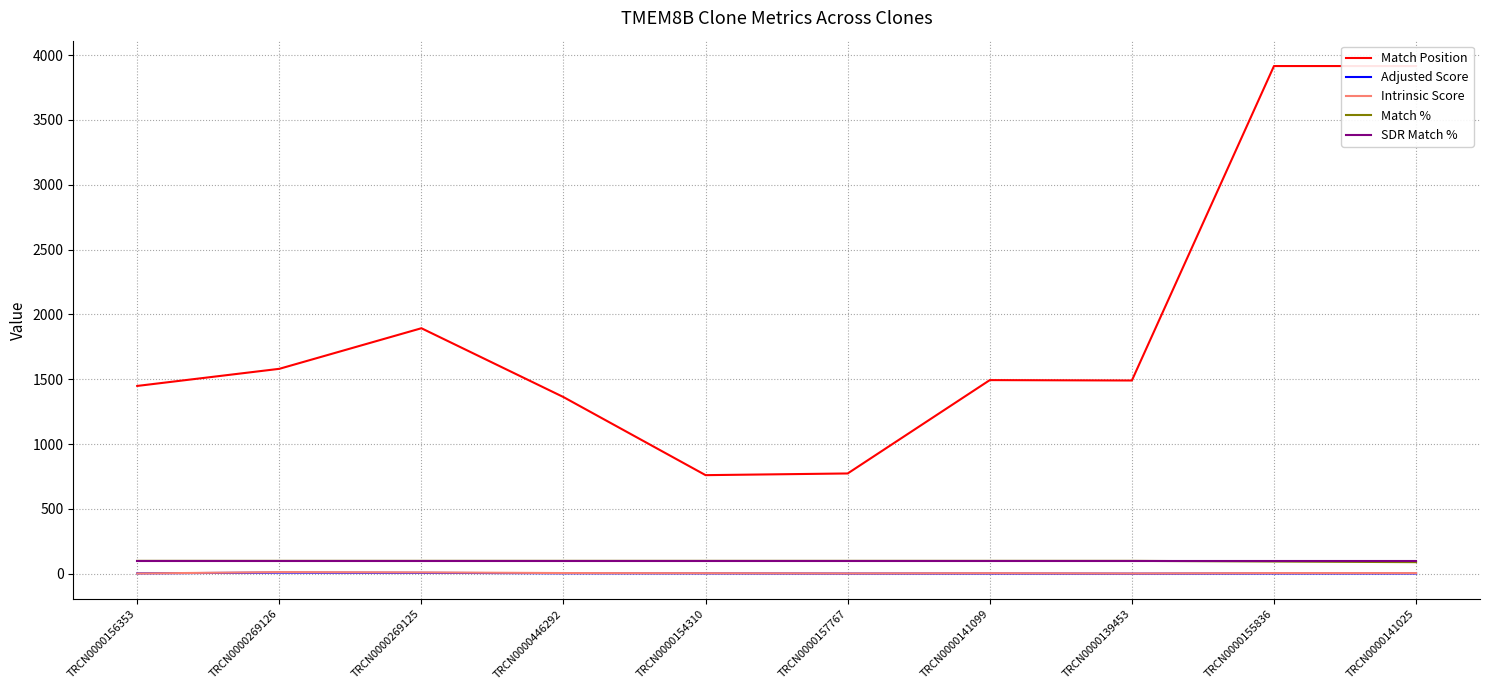

What is the minimum value shown in the chart?

1.3